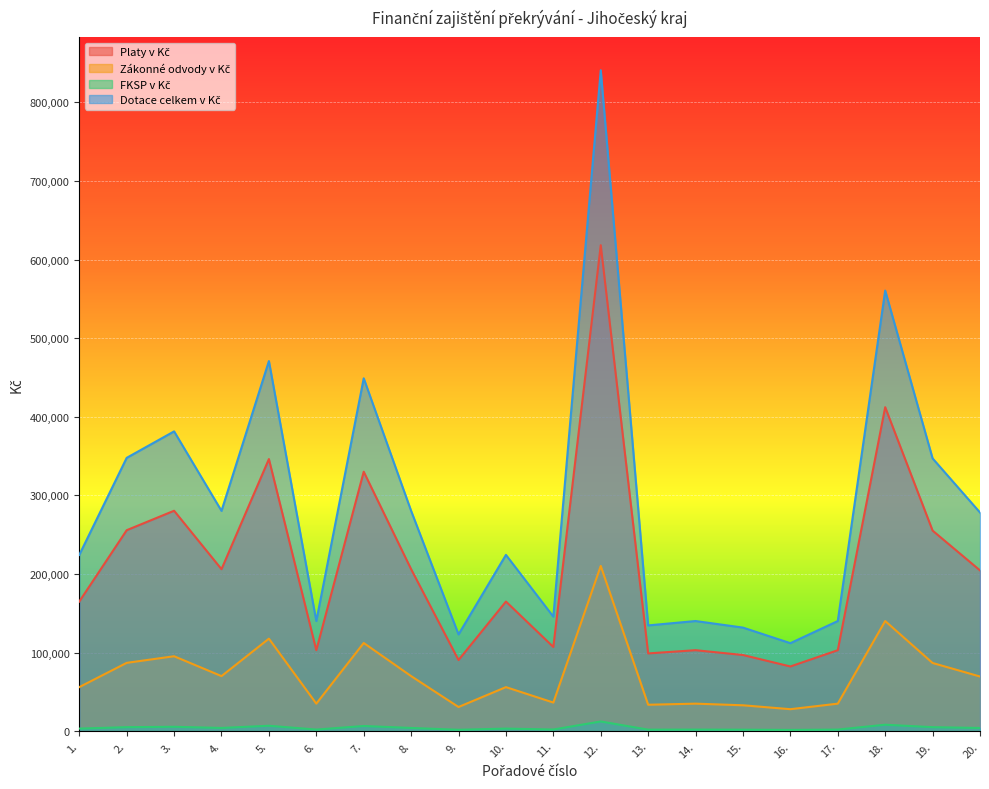

Which series has the largest total across all categories?

Dotace celkem v Kč